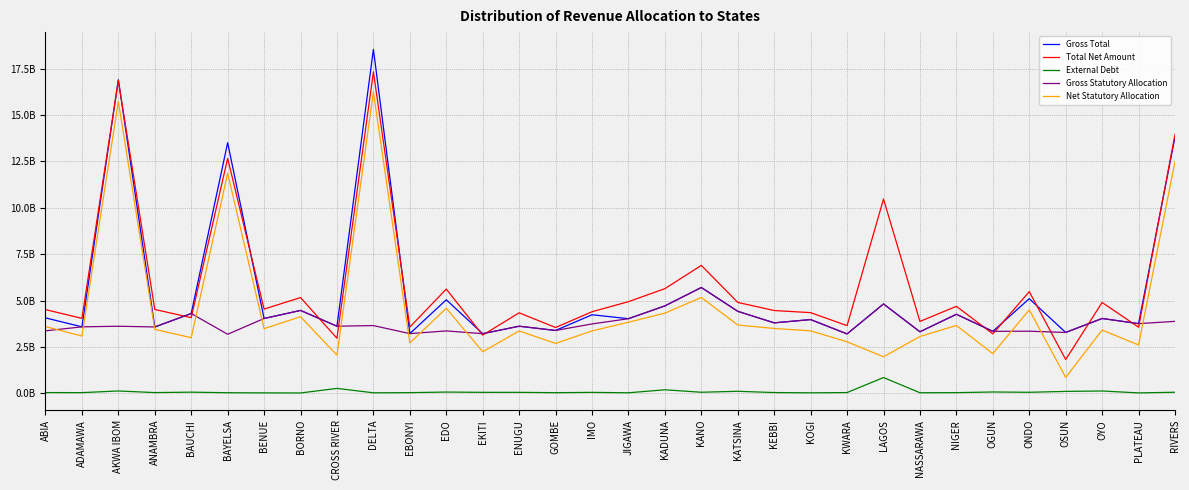

Reading left to right, what are all the values shown in this chart?

Gross Total: ABIA=4065167240.7	ADAMAWA=3581148606.2	AKWA IBOM=16902028155.6	ANAMBRA=3574439745.9	BAUCHI=4300170772.1	BAYELSA=13506040042.1	BENUE=4031688079.2	BORNO=4466532594.3	CROSS RIVER=3615044348.2	DELTA=18544273353.3	EBONYI=3216221956.8	EDO=5040913312.7	EKITI=3214407061.5	ENUGU=3615356351.0	GOMBE=3386178282.4	IMO=4232274388.0	JIGAWA=4020292747.3	KADUNA=4710240555.5	KANO=5702270582.9	KATSINA=4419097415.4	KEBBI=3796026727.0	KOGI=3973293999.1	KWARA=3200075992.6	LAGOS=4815937430.2	NASSARAWA=3315285604.5	NIGER=4258336749.2	OGUN=3339908236.5	ONDO=5098225995.9	OSUN=3278681079.9	OYO=4032133532.7	PLATEAU=3754049193.4	RIVERS=13817143528.0
Total Net Amount: ABIA=4511794577.7	ADAMAWA=4038670060.4	AKWA IBOM=16862560303.3	ANAMBRA=4518629277.1	BAUCHI=4076610210.9	BAYELSA=12665267000.9	BENUE=4537425360.7	BORNO=5159734597.6	CROSS RIVER=2966772773.1	DELTA=17333533745.5	EBONYI=3572353751.0	EDO=5615784503.4	EKITI=3135960305.1	ENUGU=4338082837.0	GOMBE=3545396682.0	IMO=4395464124.8	JIGAWA=4939130587.7	KADUNA=5639859693.8	KANO=6894085914.3	KATSINA=4898115830.8	KEBBI=4460951877.1	KOGI=4347044952.6	KWARA=3647209373.9	LAGOS=10470458560.4	NASSARAWA=3872564755.2	NIGER=4687288968.3	OGUN=3203526764.5	ONDO=5479800580.3	OSUN=1819209169.7	OYO=4894994165.0	PLATEAU=3562965513.1	RIVERS=13954845617.2
External Debt: ABIA=38081181.0	ADAMAWA=34494617.7	AKWA IBOM=123674997.5	ANAMBRA=37508528.2	BAUCHI=60256569.8	BAYELSA=29964760.7	BENUE=21500012.5	BORNO=16388404.9	CROSS RIVER=262644574.4	DELTA=25614092.8	EBONYI=34012816.7	EDO=65767212.7	EKITI=50257868.1	ENUGU=50370063.8	GOMBE=32311814.6	IMO=48261551.1	JIGAWA=26900978.8	KADUNA=187188131.1	KANO=55426336.8	KATSINA=106524126.0	KEBBI=38695926.3	KOGI=25111709.4	KWARA=38446982.5	LAGOS=847844680.2	NASSARAWA=28549784.1	NIGER=33862068.6	OGUN=69935871.3	ONDO=53057456.9	OSUN=100711658.4	OYO=122941928.6	PLATEAU=20264710.6	RIVERS=55522490.9
Gross Statutory Allocation: ABIA=3366285238.8	ADAMAWA=3581148606.2	AKWA IBOM=3614427938.7	ANAMBRA=3574439745.9	BAUCHI=4300170772.1	BAYELSA=3180904124.1	BENUE=4031688079.2	BORNO=4466532594.3	CROSS RIVER=3615044348.2	DELTA=3650186083.8	EBONYI=3216221956.8	EDO=3361467406.9	EKITI=3214407061.5	ENUGU=3615356351.0	GOMBE=3386178282.4	IMO=3737746181.5	JIGAWA=4020292747.3	KADUNA=4710240555.5	KANO=5702270582.9	KATSINA=4419097415.4	KEBBI=3796026727.0	KOGI=3973293999.1	KWARA=3200075992.6	LAGOS=4815937430.2	NASSARAWA=3315285604.5	NIGER=4258336749.2	OGUN=3339908236.5	ONDO=3346524968.8	OSUN=3278681079.9	OYO=4032133532.7	PLATEAU=3754049193.4	RIVERS=3877044521.0
Net Statutory Allocation: ABIA=3594983827.4	ADAMAWA=3085438396.0	AKWA IBOM=15737263625.2	ANAMBRA=3446958622.1	BAUCHI=2994824668.8	BAYELSA=11862919704.6	BENUE=3482790120.8	BORNO=4127073124.2	CROSS RIVER=2053570467.5	DELTA=16242575753.1	EBONYI=2715394219.6	EDO=4581789177.9	EKITI=2239962571.1	ENUGU=3358517908.2	GOMBE=2689465386.7	IMO=3361745314.8	JIGAWA=3830168156.5	KADUNA=4319797487.6	KANO=5165159402.4	KATSINA=3681497284.8	KEBBI=3493091359.8	KOGI=3365730438.5	KWARA=2775630308.4	LAGOS=1968092750.0	NASSARAWA=3060793843.6	NIGER=3655732669.1	OGUN=2136641245.3	ONDO=4500958665.3	OSUN=857040630.9	OYO=3409500681.2	PLATEAU=2604510382.5	RIVERS=12494071514.1